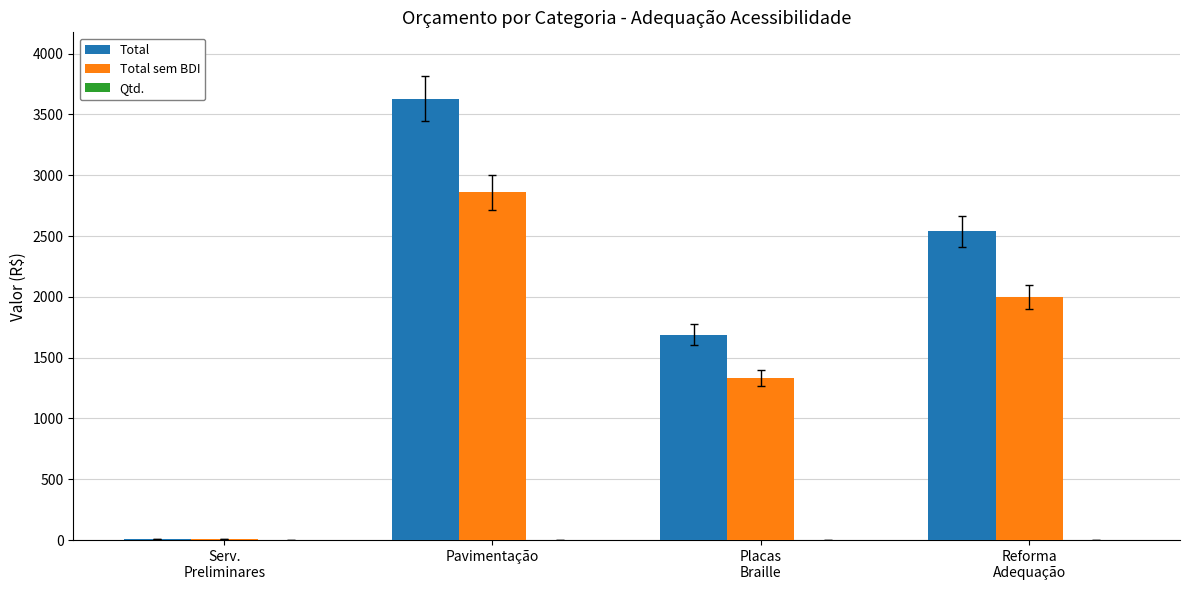

True or false: Total has a value of 1726.7 at Pavimentação.

False